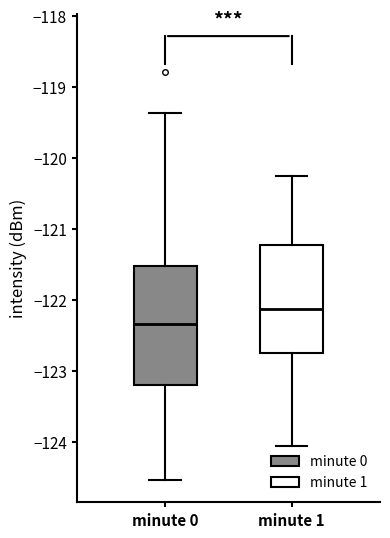

Reading left to right, read every box against the y-axis: the position of its median line, the range the box covers, and the ends of its whiskers. The values are not printed on the chart, so give them approximately, as read against the axis.

minute 0: median -122.3, box -123.2 to -121.5, whiskers -124.5 to -119.4
minute 1: median -122.1, box -122.7 to -121.2, whiskers -124.1 to -120.3